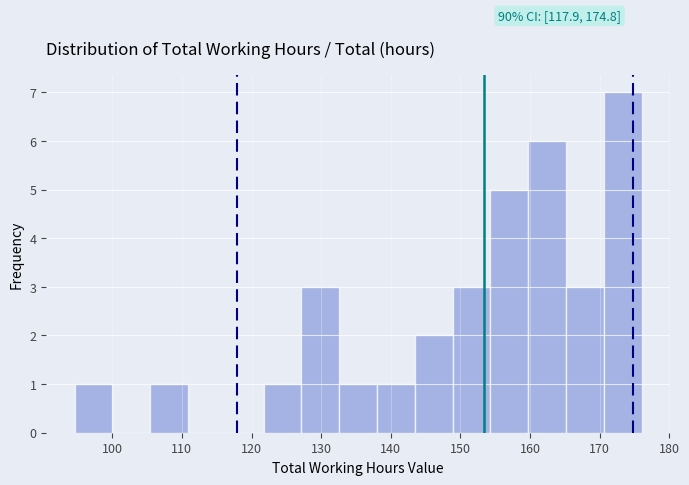

Which range on the x-axis has the tallest bar?

171 to 176